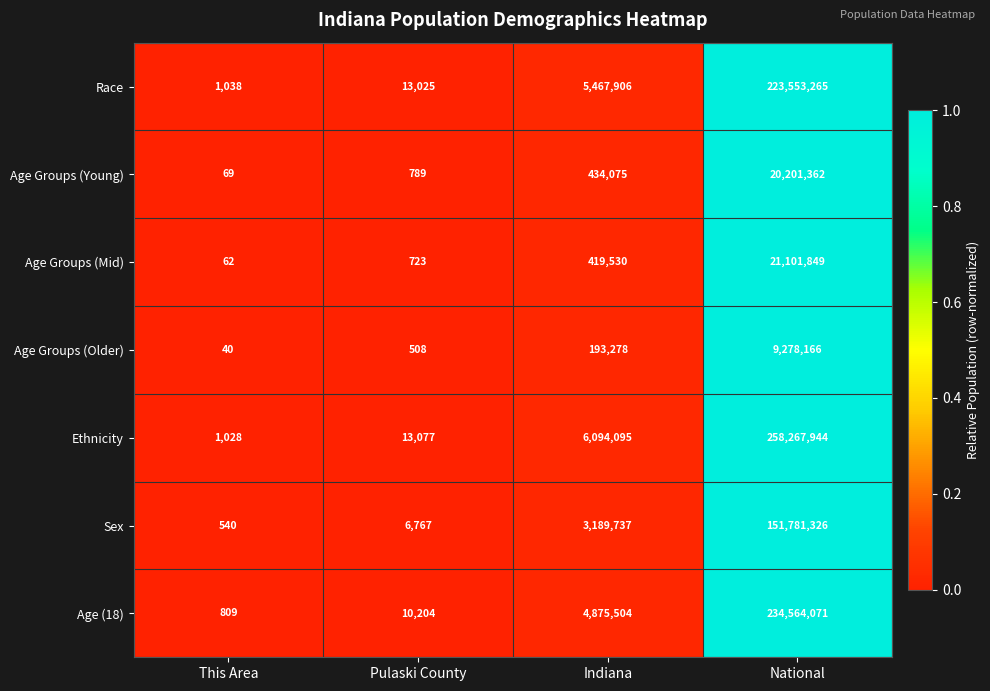

Which series has the largest total across all categories?

Ethnicity